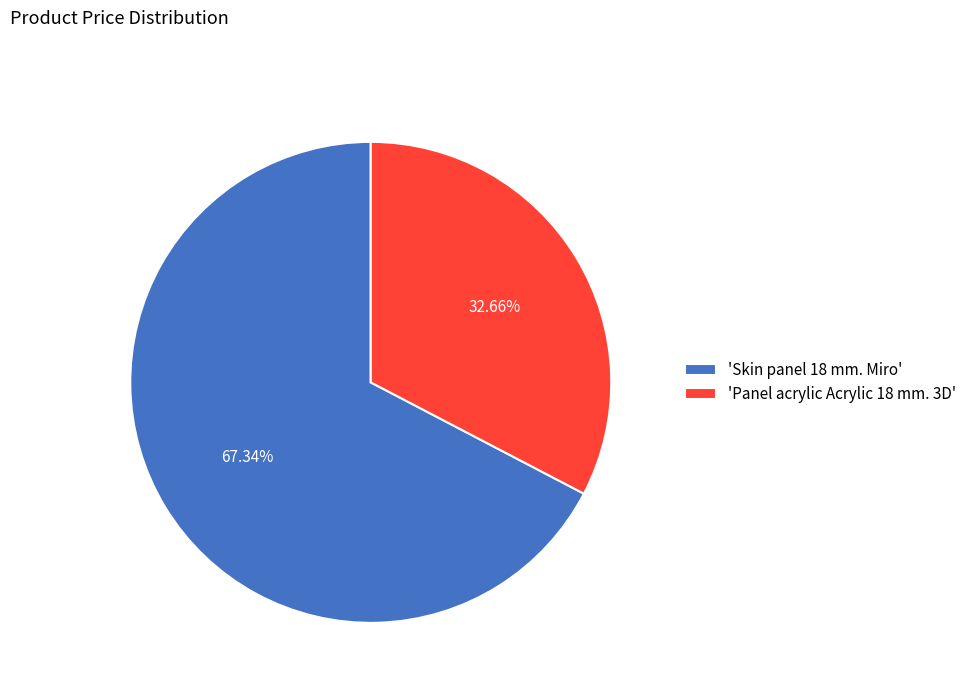

To the nearest percent, what is the difference between the largest and smallest slice percentages?

35%